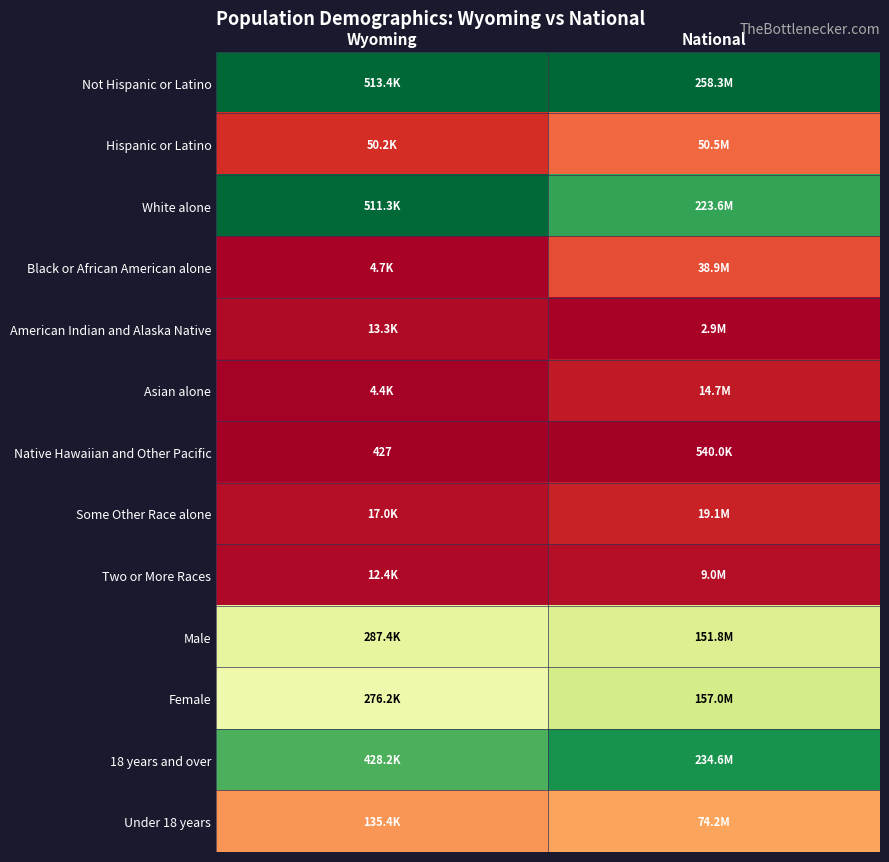

Count the number of categories in the chart.

2